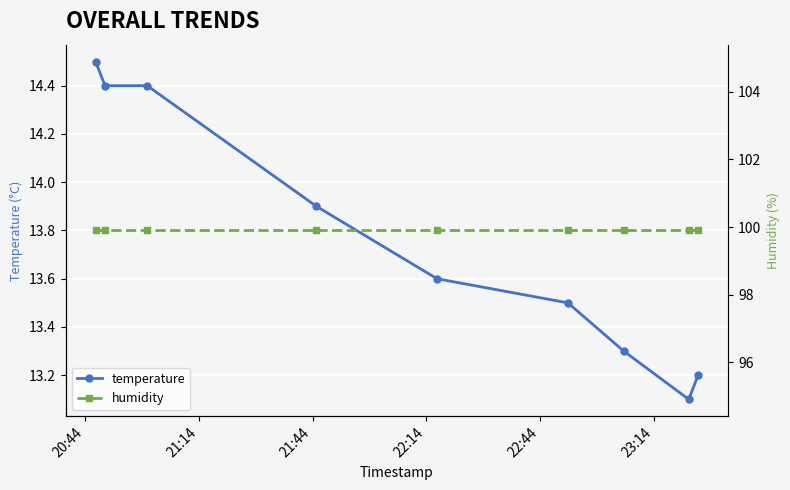

Reading left to right, transcribe all the data shown in this chart.

temperature: 14.5	14.4	14.4	13.9	13.6	13.5	13.3	13.1	13.2
humidity: 99.9	99.9	99.9	99.9	99.9	99.9	99.9	99.9	99.9